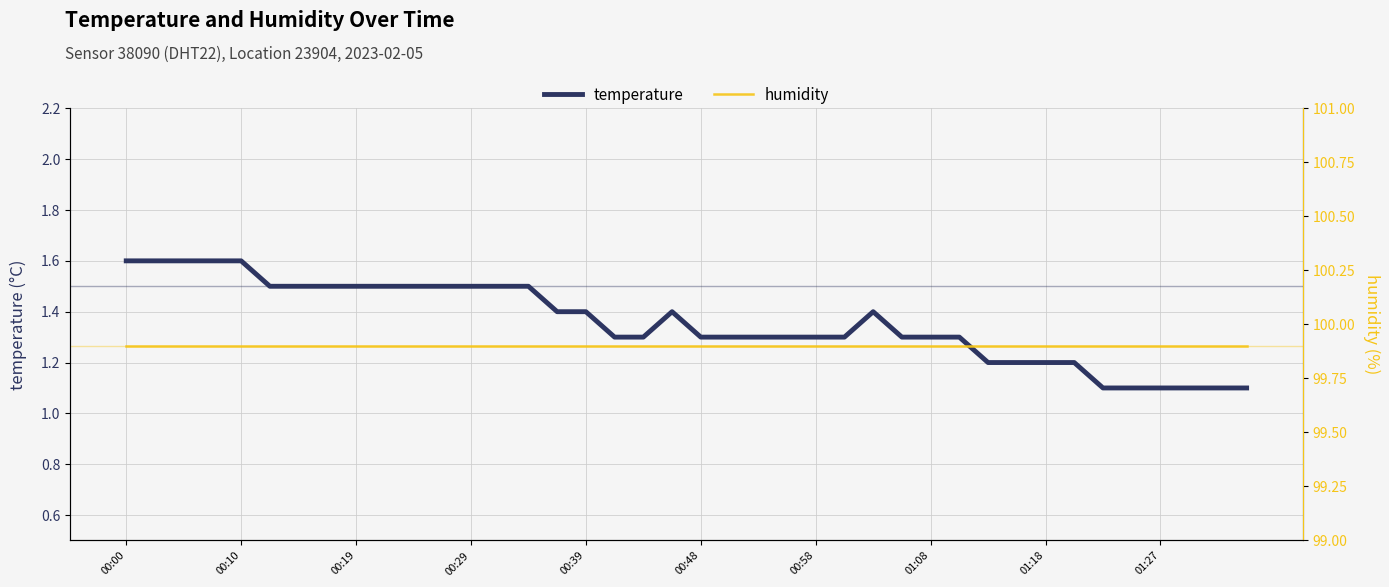

What is the minimum value shown in the chart?

1.1